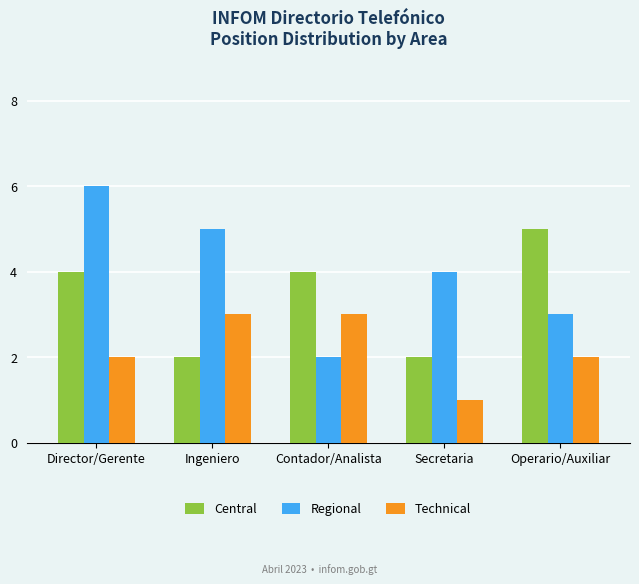

What is the total value across all series at Secretaria?

7